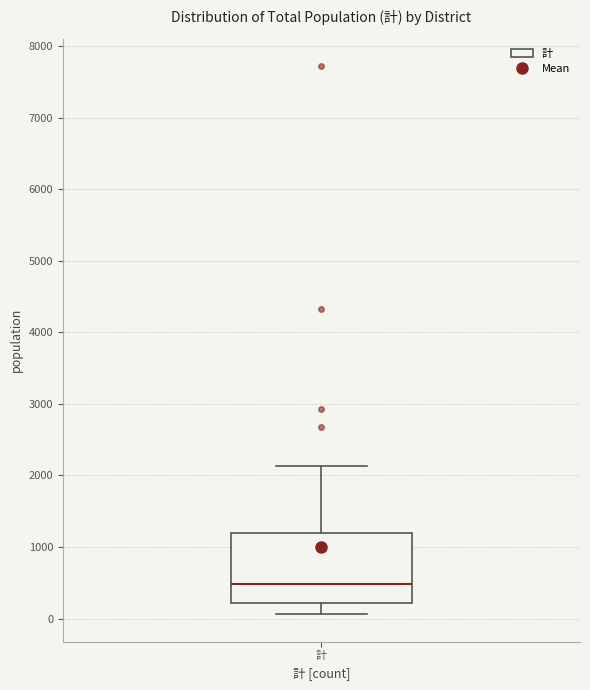

Read this box plot against the y-axis: the position of the median line, the range covered by the box, and the ends of both whiskers. The values are not printed on the chart, so give them approximately, as read against the axis.

median 500, box 200 to 1200, whiskers 100 to 2100